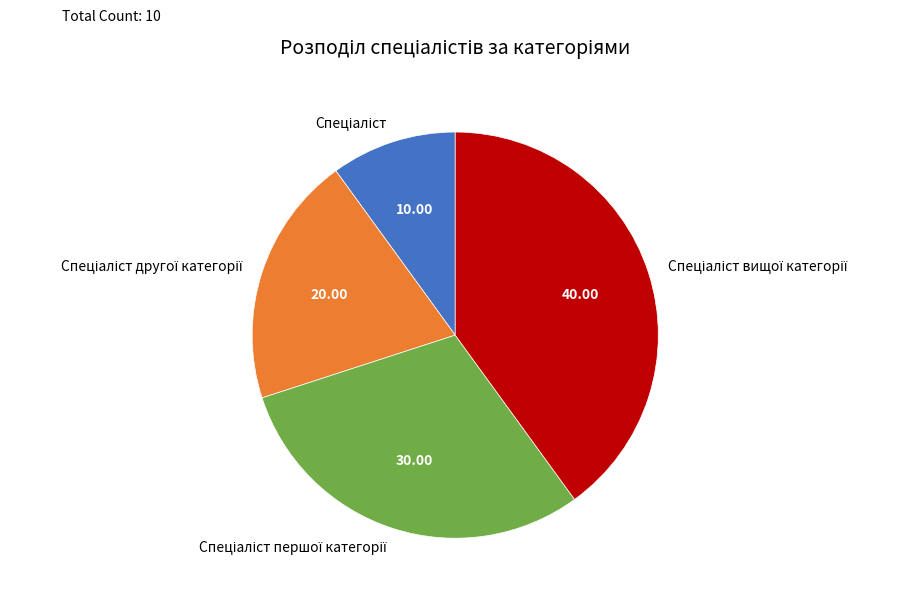

How many slices are in this pie chart?

4